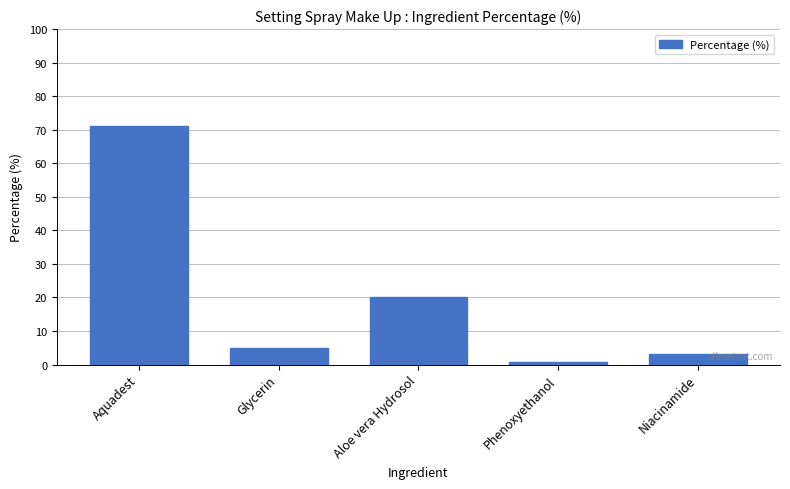

Reading left to right, list all the values displayed in this chart.

71.2	5.0	20.0	0.8	3.0